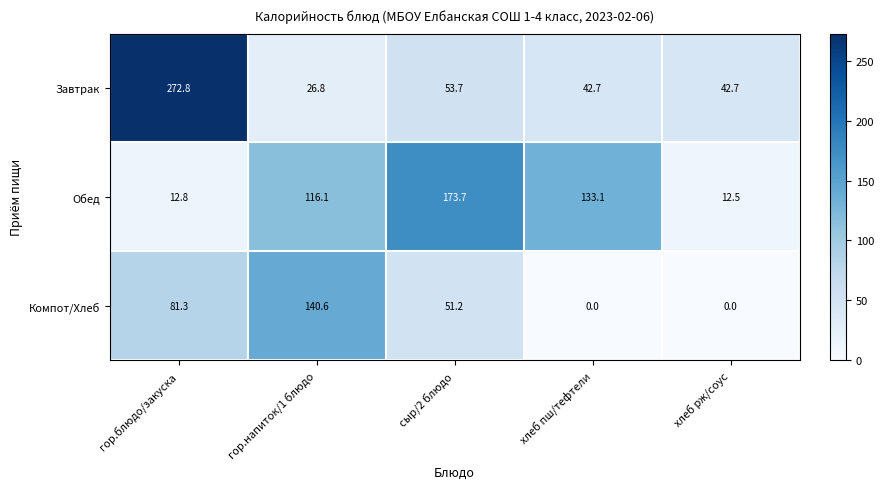

Which series changed the most between гор.напиток/1 блюдо and хлеб рж/соус?

Компот/Хлеб